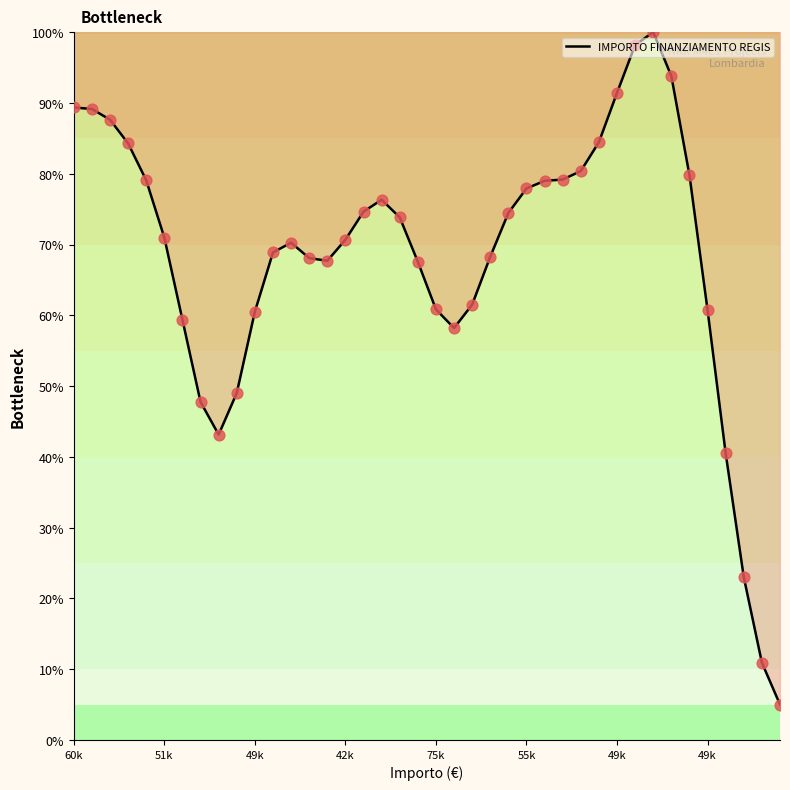

What is the smallest value displayed?

5.0